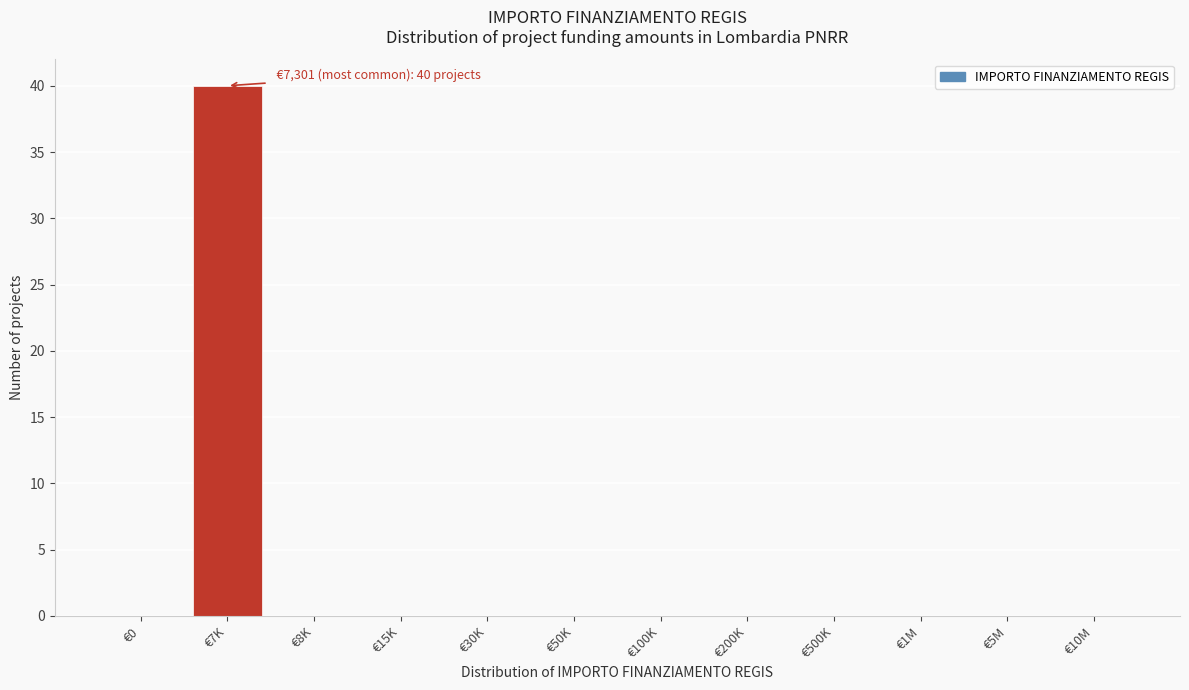

Reading left to right, transcribe all the data shown in this chart.

€0=0	€7K=40	€8K=0	€15K=0	€30K=0	€50K=0	€100K=0	€200K=0	€500K=0	€1M=0	€5M=0	€10M=0